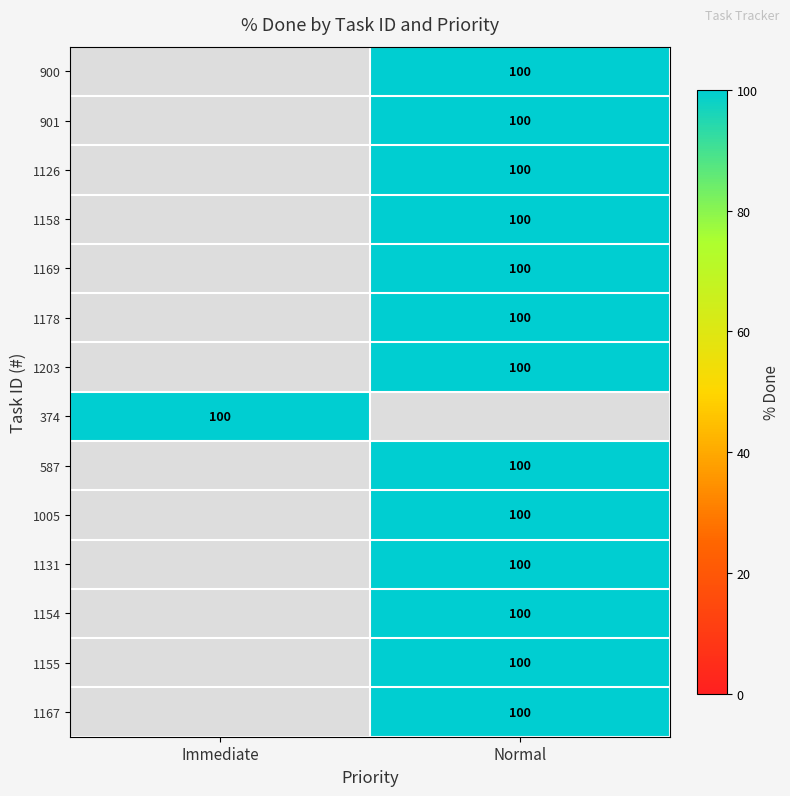

Rank the series by their average value, from highest to lowest.

900, 901, 1126, 1158, 1169, 1178, 1203, 374, 587, 1005, 1131, 1154, 1155, 1167